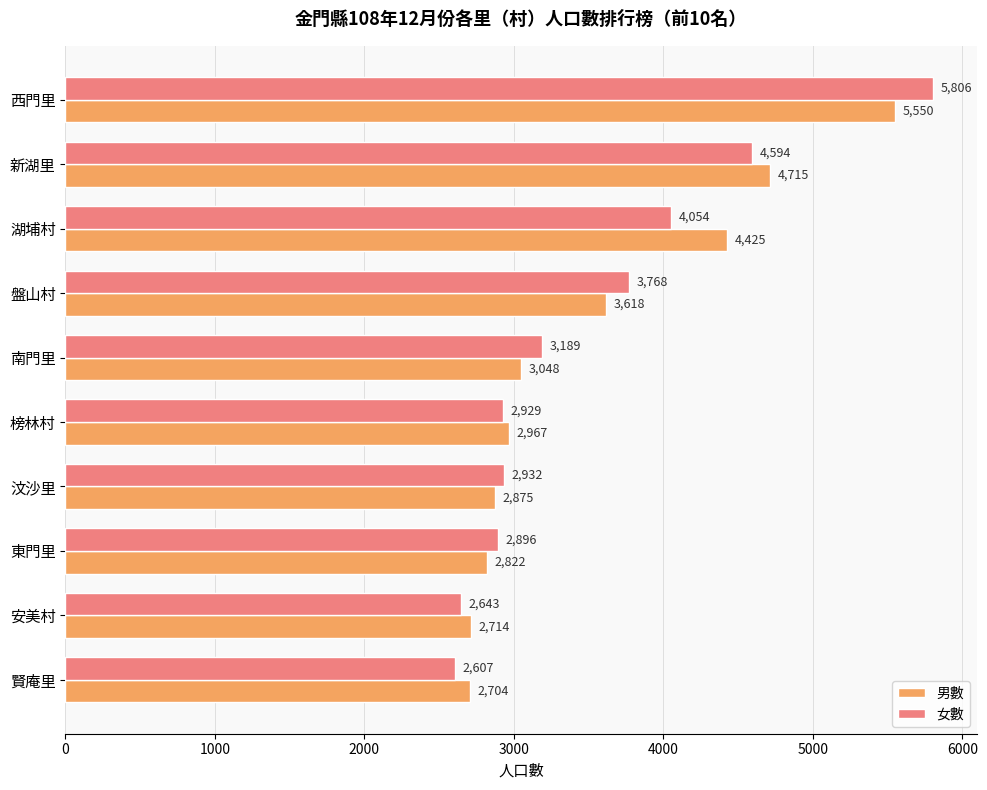

What is the maximum value shown in the chart?

5806